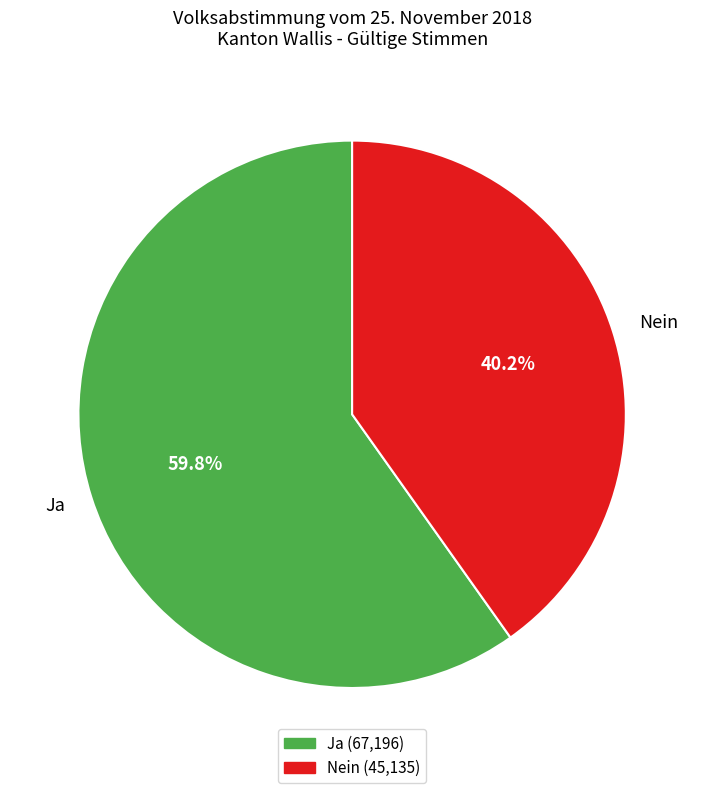

Between Nein and Ja, which is larger?

Ja